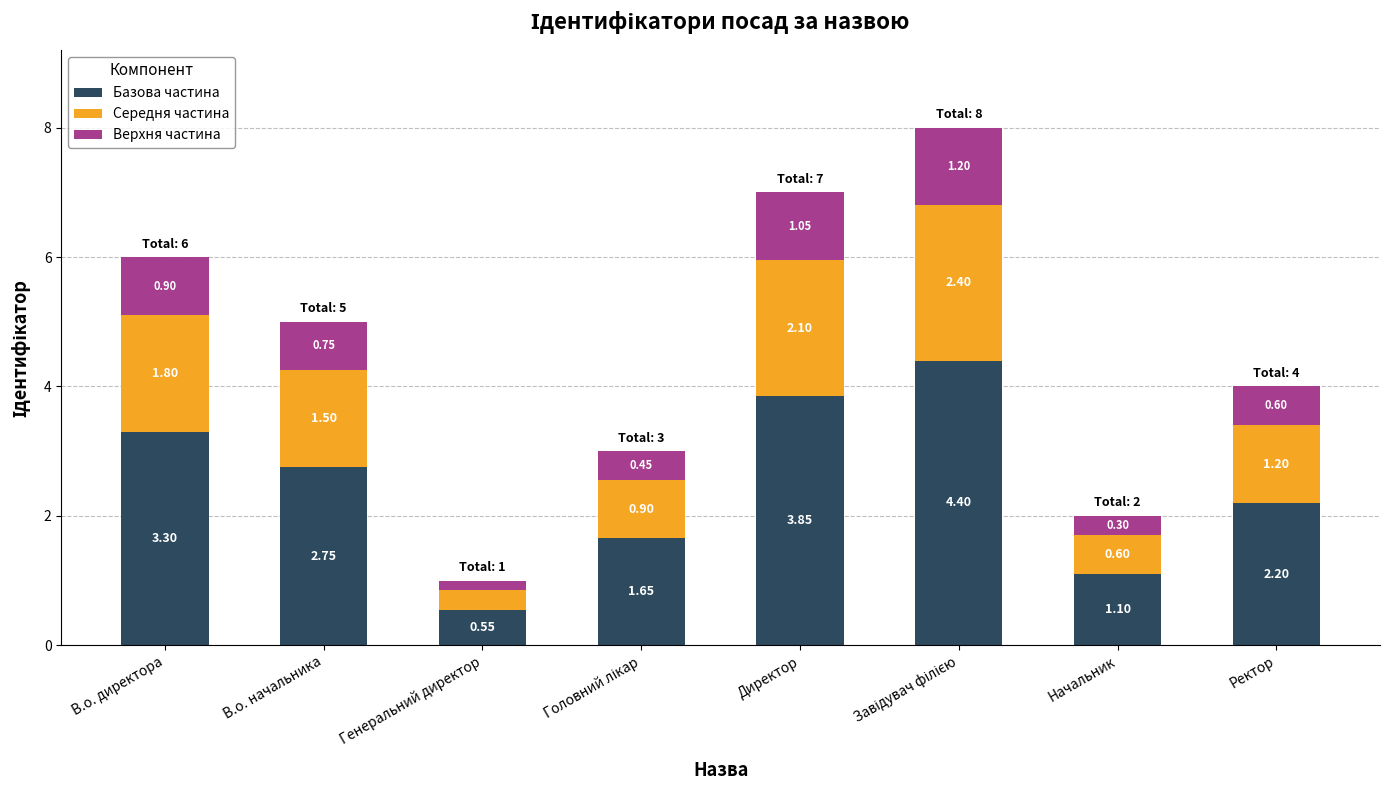

At which label does Базова частина reach its minimum?

Генеральний директор